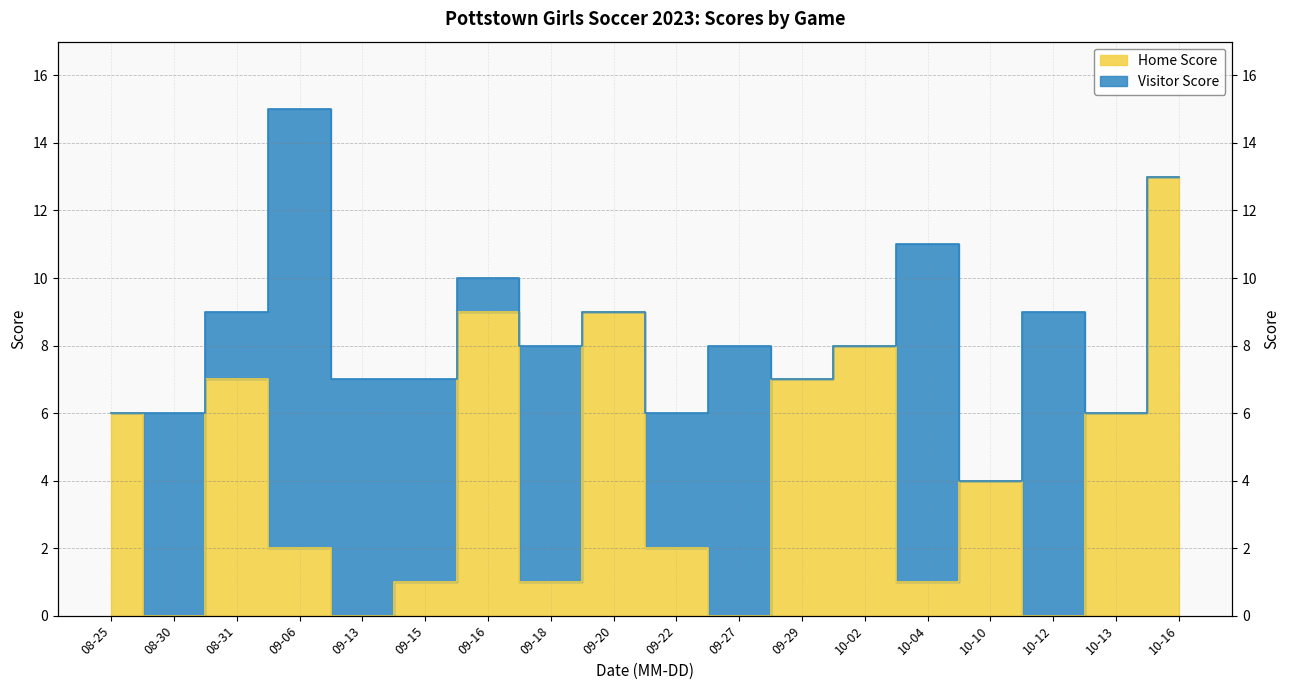

Rank the categories by value from lowest to highest.

08-30, 09-13, 09-27, 10-12, 09-15, 09-18, 10-04, 09-06, 09-22, 10-10, 08-25, 10-13, 08-31, 09-29, 10-02, 09-16, 09-20, 10-16